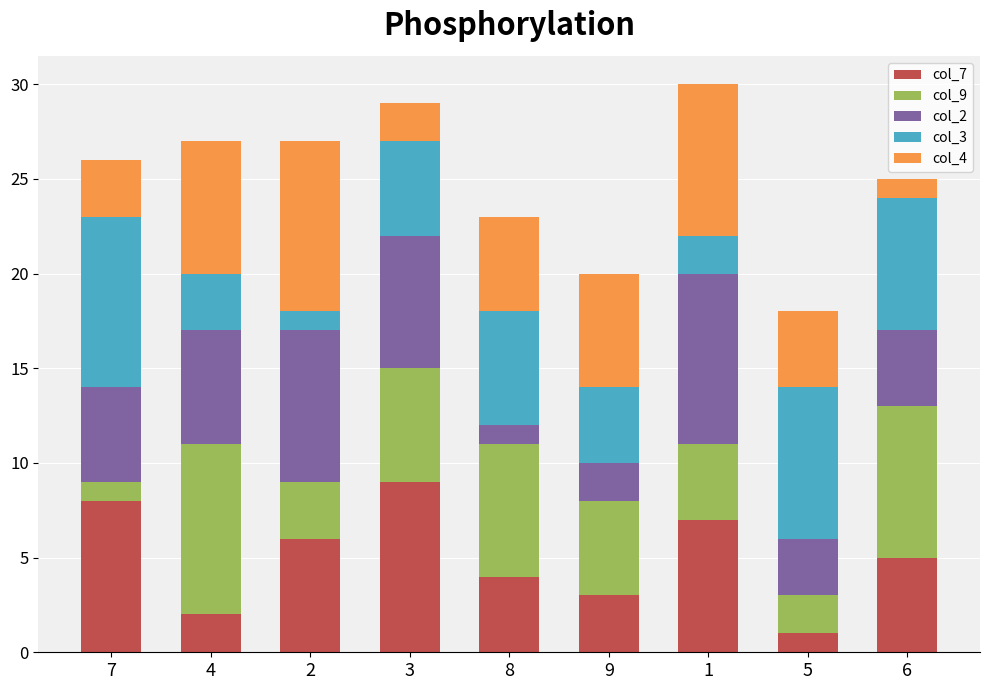

What are all the series names shown in the legend?

col_7, col_9, col_2, col_3, col_4